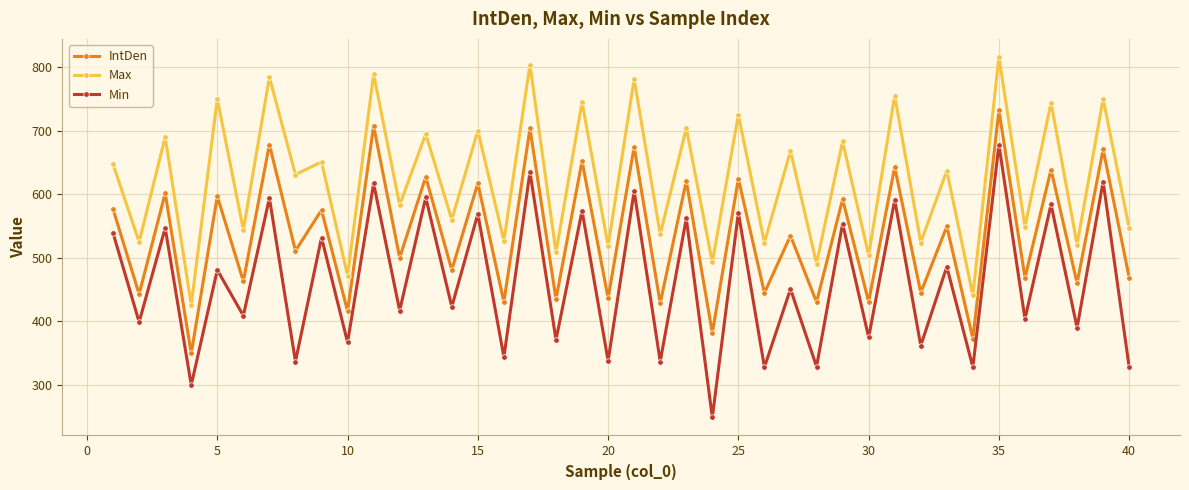

True or false: Max and IntDen intersect in this chart.

False